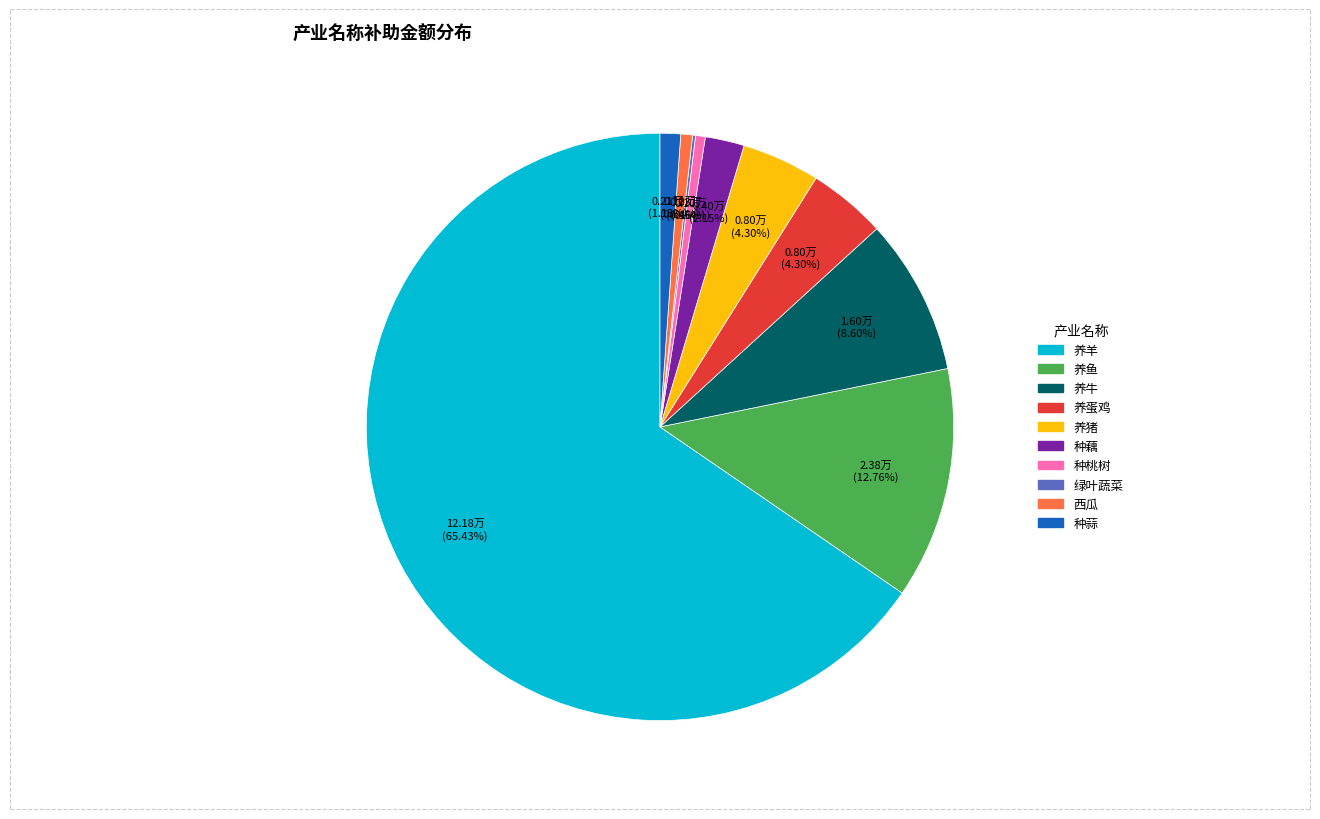

To the nearest percent, what percentage of the pie is 西瓜?

1%